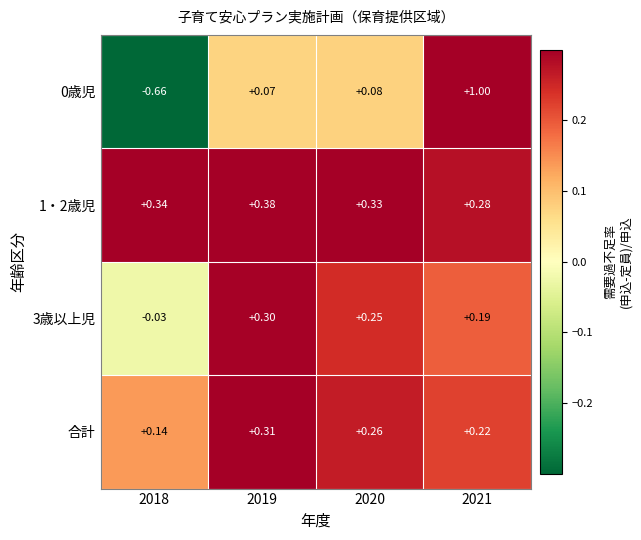

At how many categories does at least one series exceed 0?

4